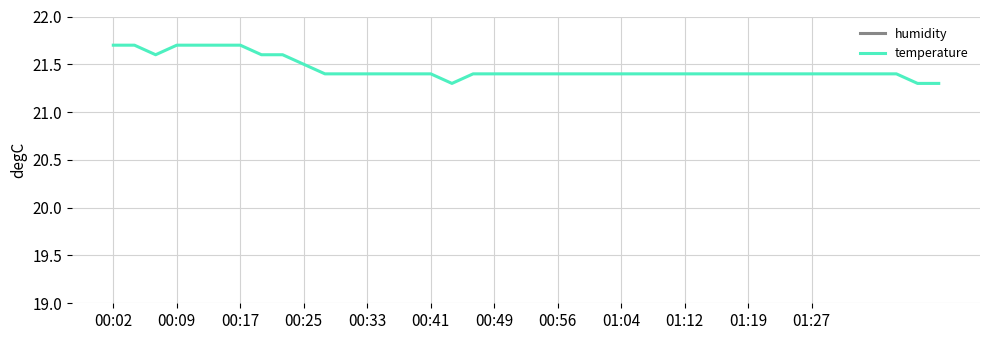

How many data points does each series have?

40